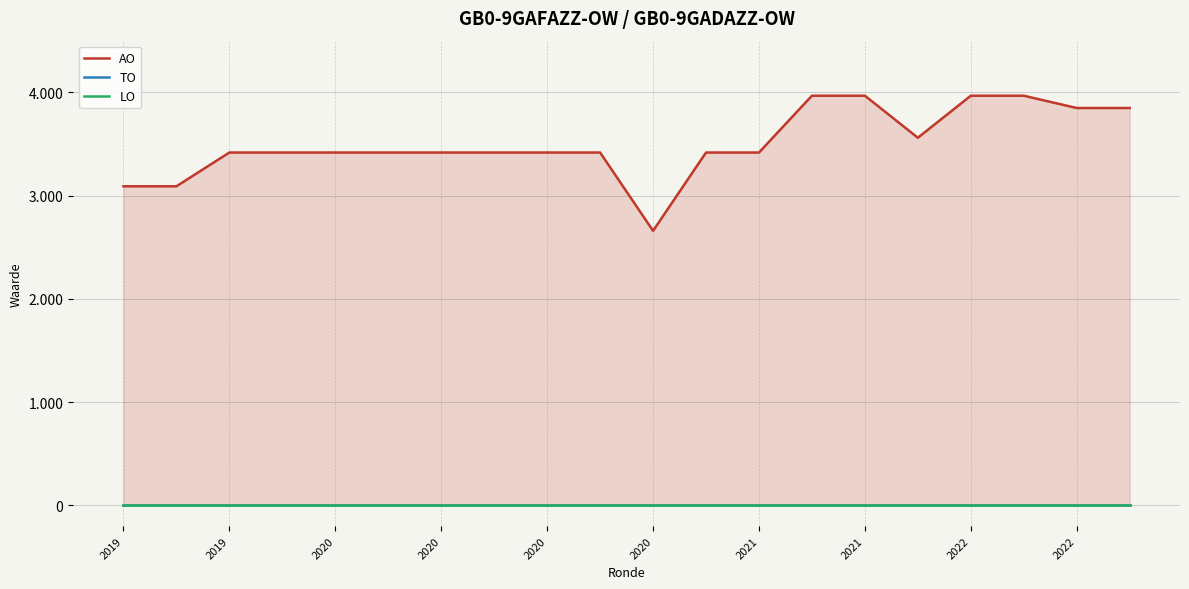

What is the difference between the highest and lowest values at 2022?

3967